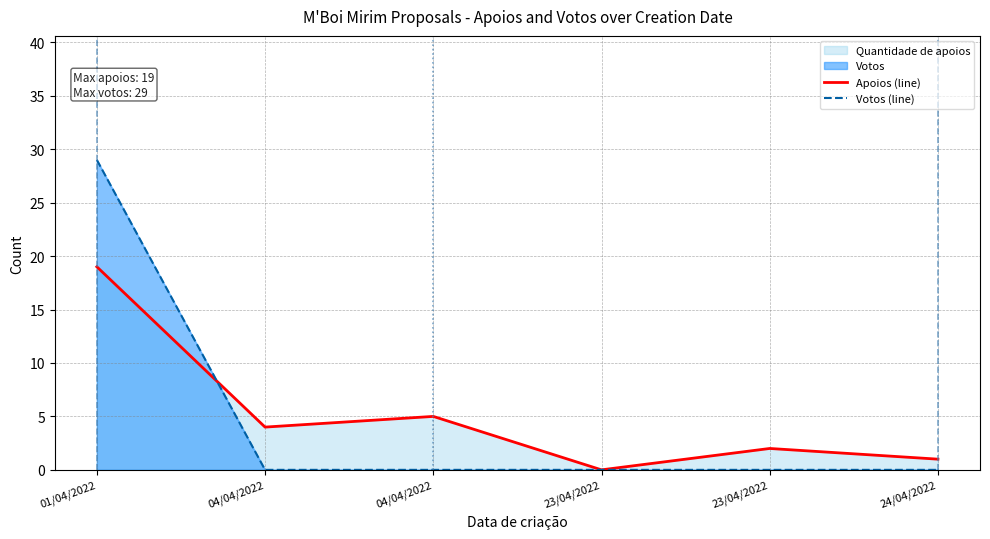

Reading left to right, extract all data points from this chart.

Apoios (line): 01/04/2022=19	04/04/2022=4	04/04/2022=5	23/04/2022=0	23/04/2022=2	24/04/2022=1
Votos (line): 01/04/2022=29	04/04/2022=0	04/04/2022=0	23/04/2022=0	23/04/2022=0	24/04/2022=0